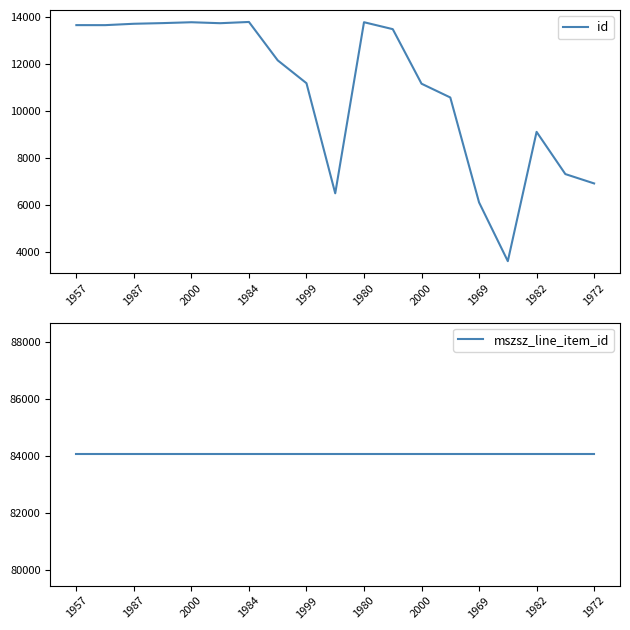

In id, how many points are lower than both neighbors (excluding endpoints)?

4